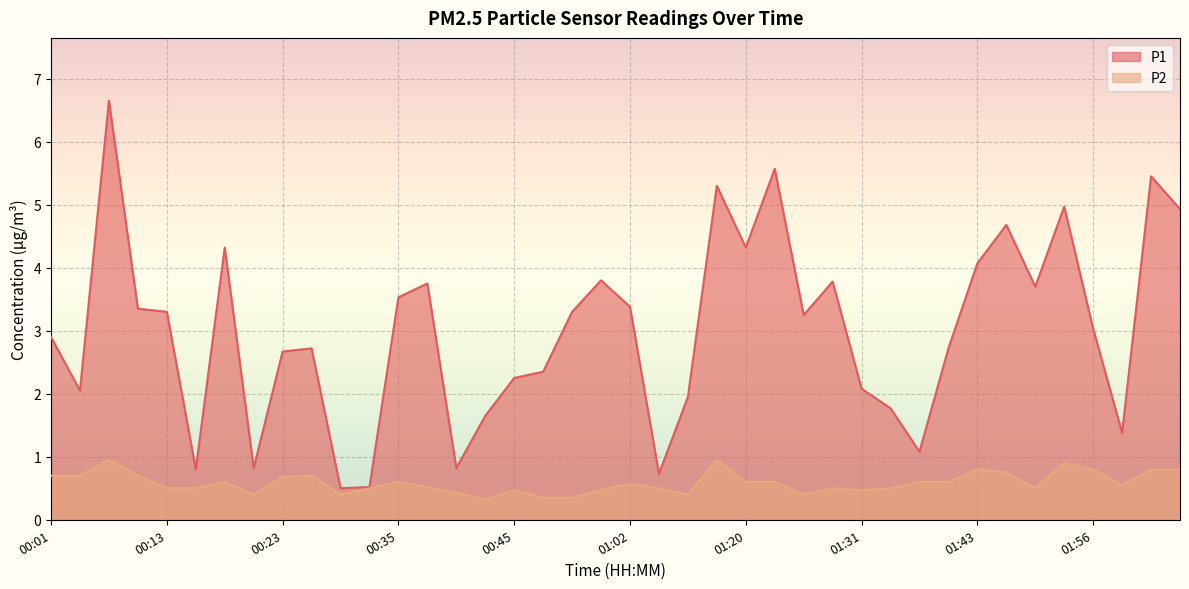

Which label corresponds to the largest value in the chart?

00:08